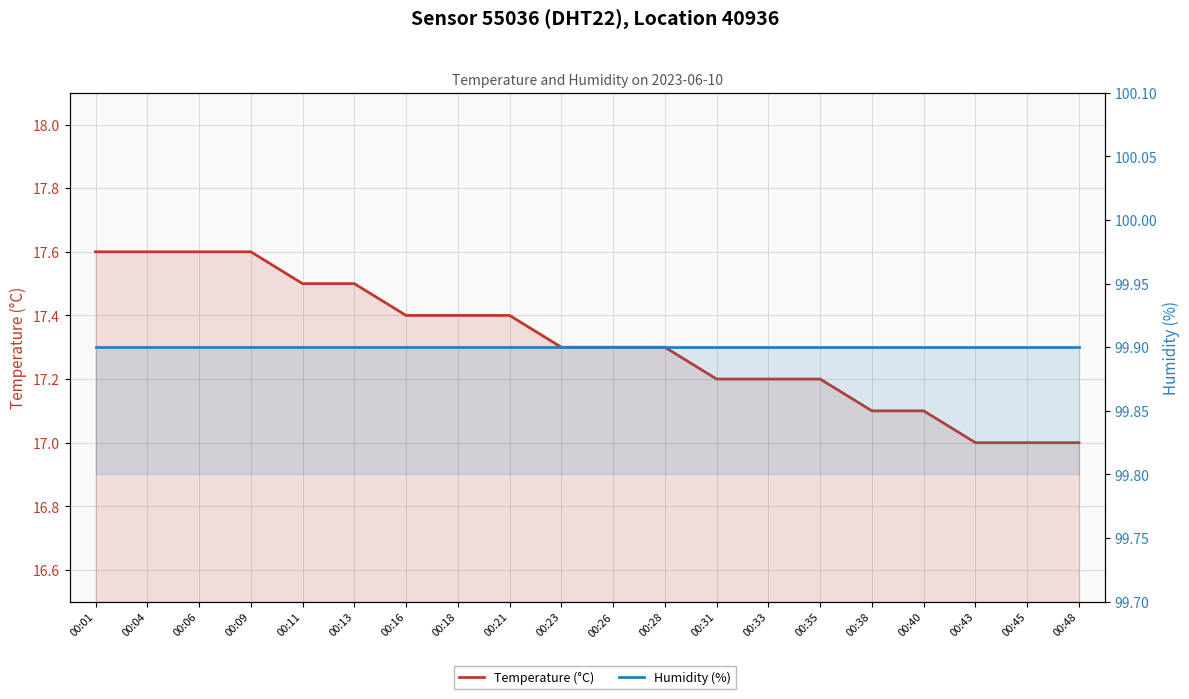

What value does the Temperature (°C) series have at 00:48?

17.0